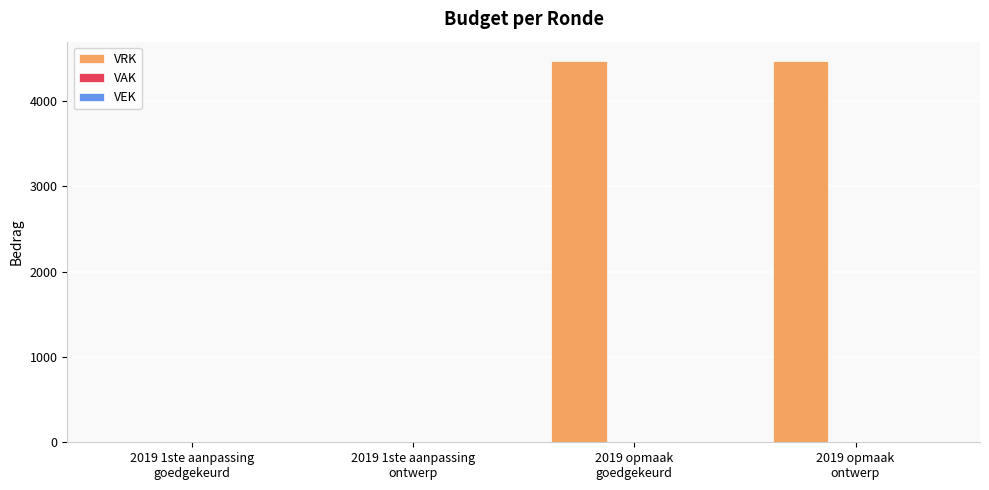

What is the greatest value displayed?

4471